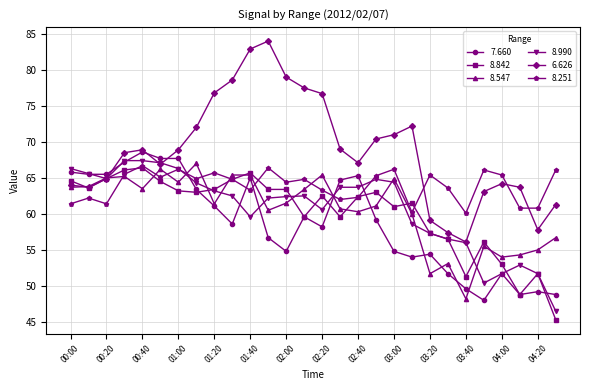

Which series has the largest total across all categories?

6.626